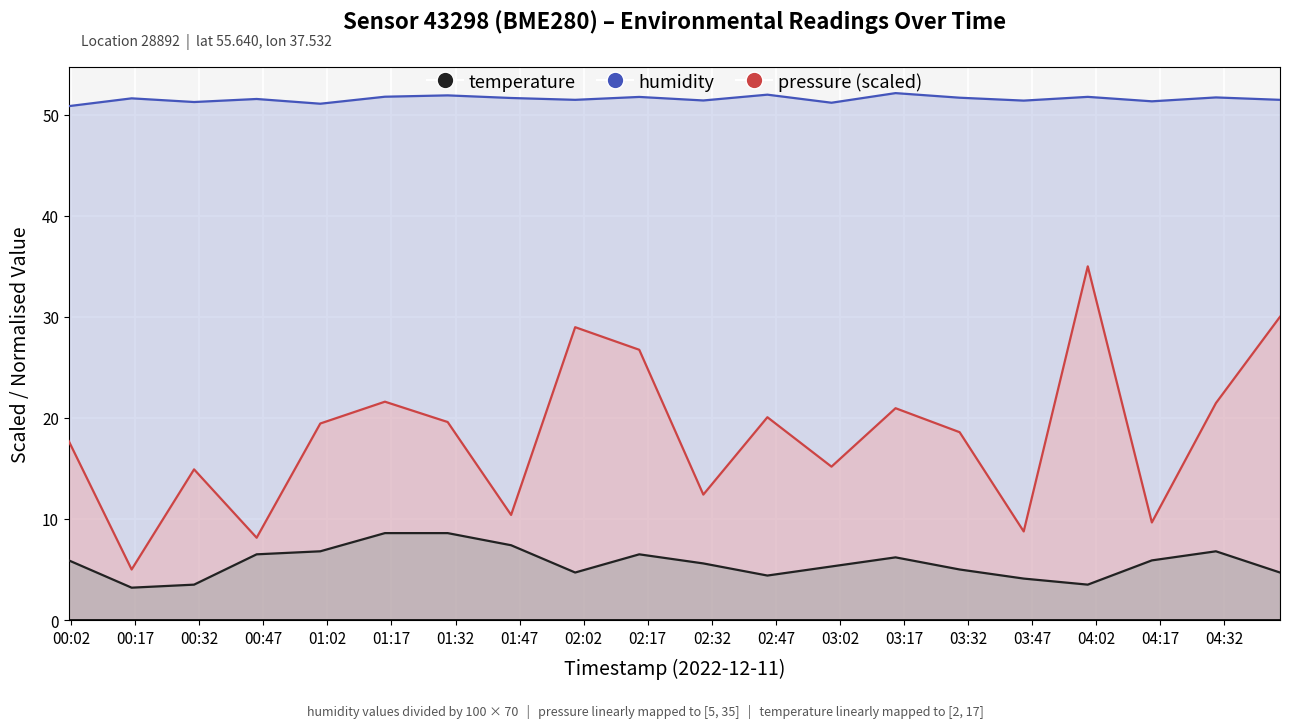

At how many categories does at least one series exceed 36?

20